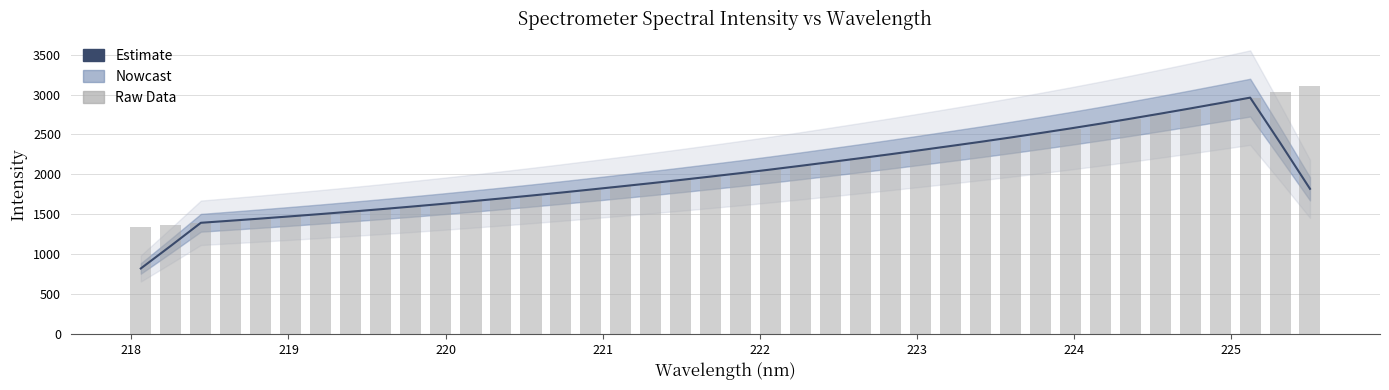

True or false: Estimate has a value of 2969.6 at 14.

False